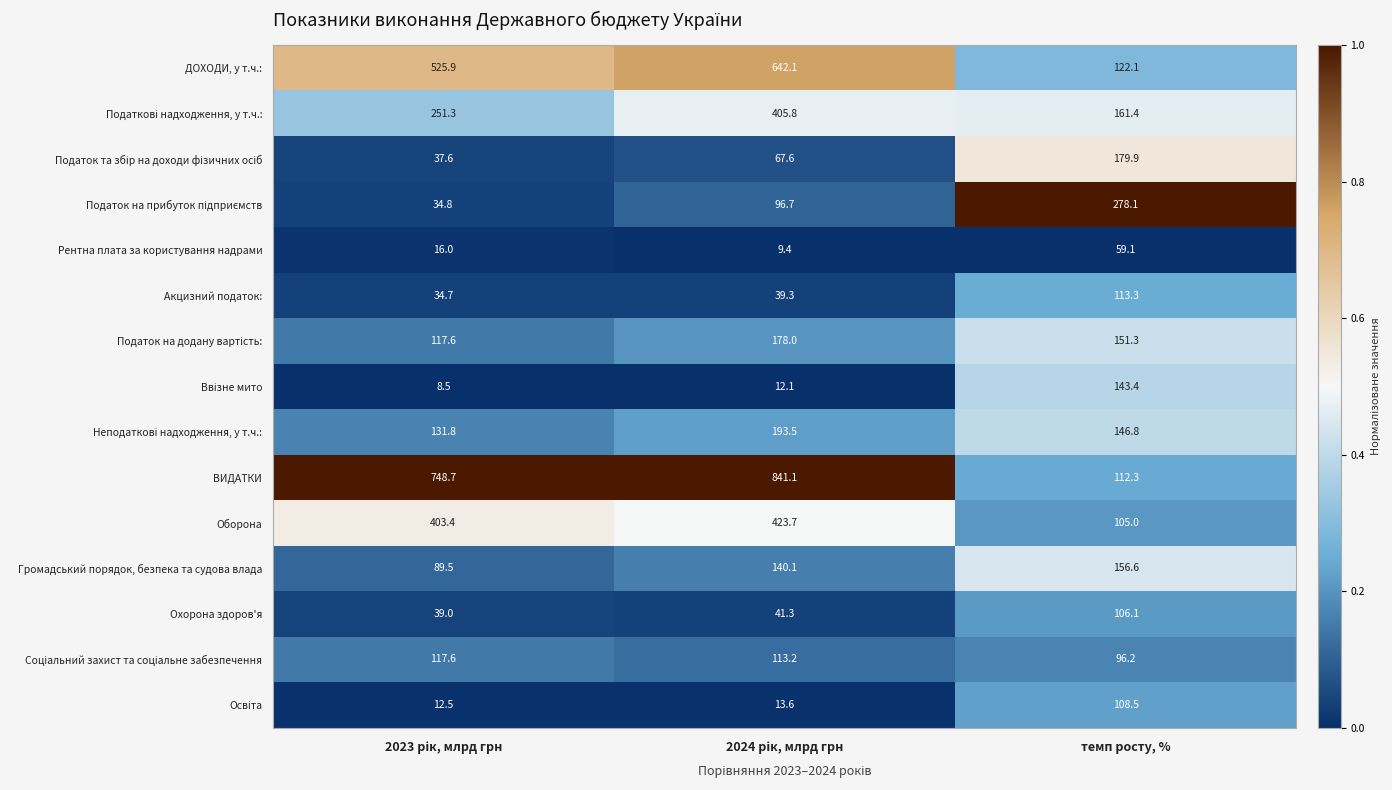

What is the sum of all Акцизний податок: values?

187.3